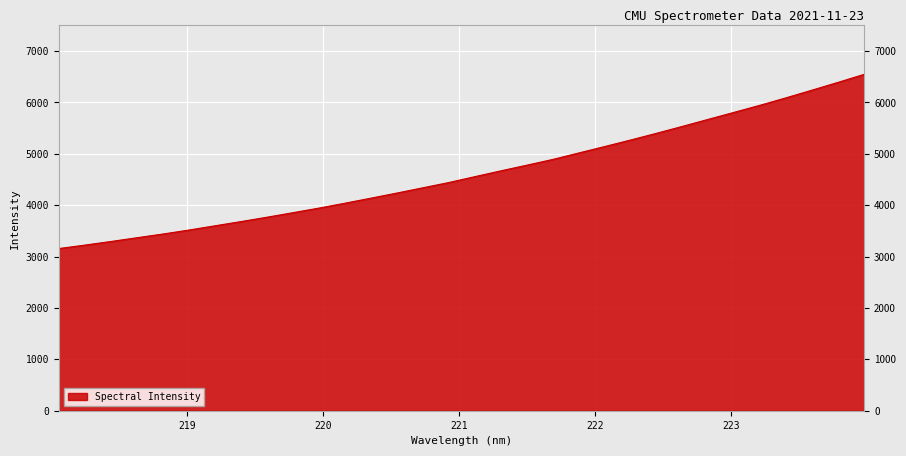

What is the difference between the maximum and minimum values?

3392.8